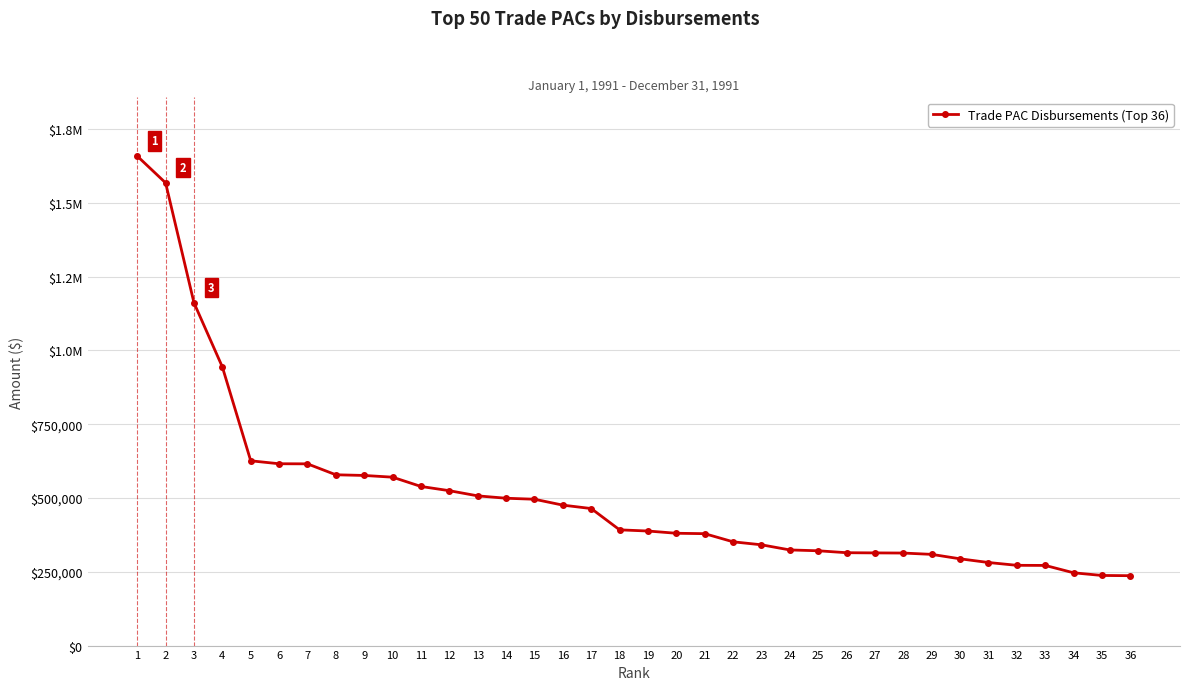

Does the chart display data point markers on the line(s)?

Yes